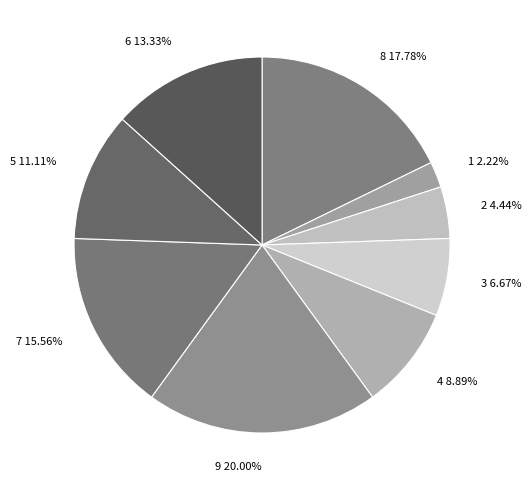

How many segments does this pie chart have?

9